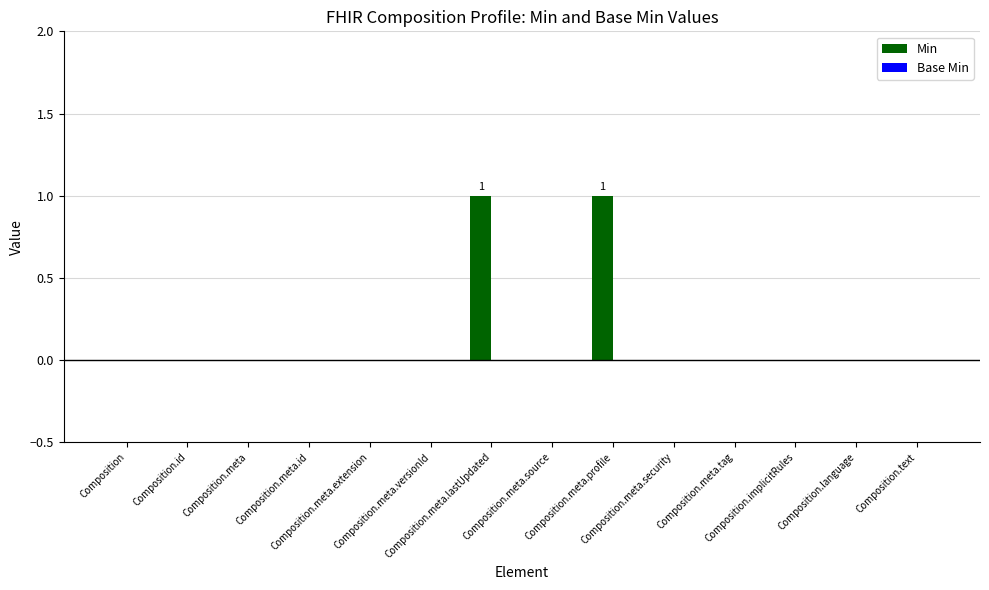

Are the bars horizontal?

No